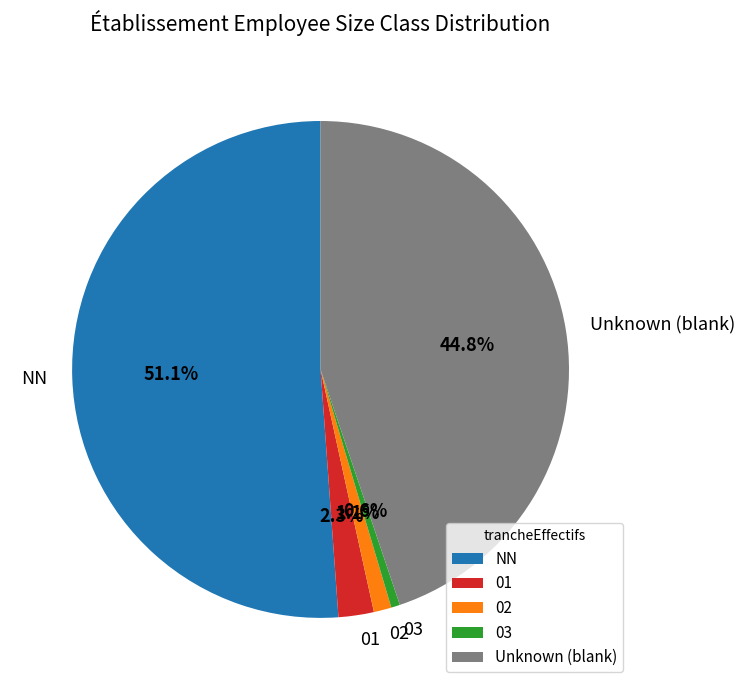

Count the number of slices in the pie.

5